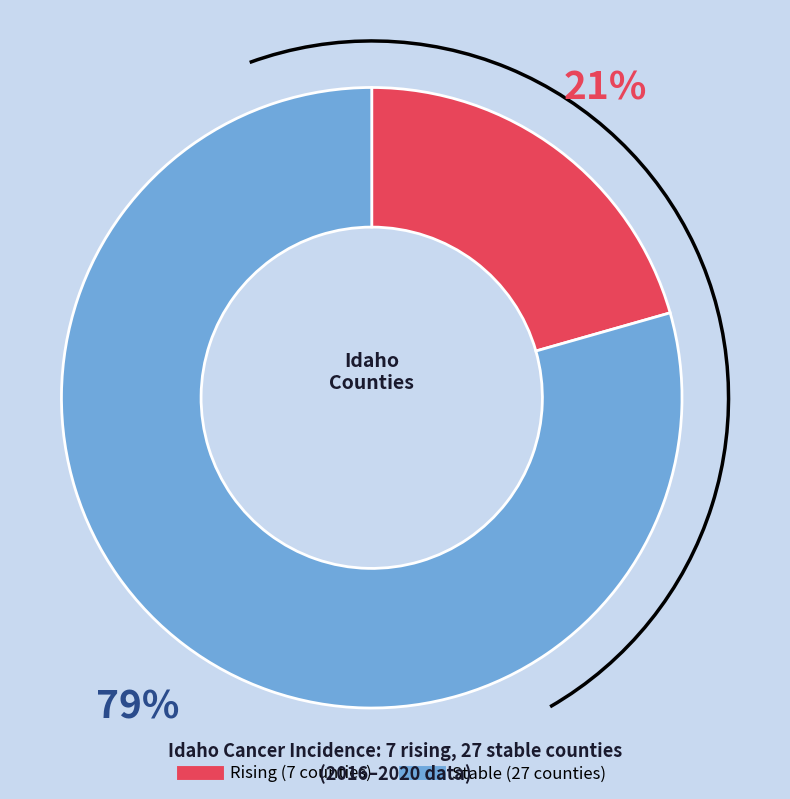

Is there a majority slice in this chart?

Yes